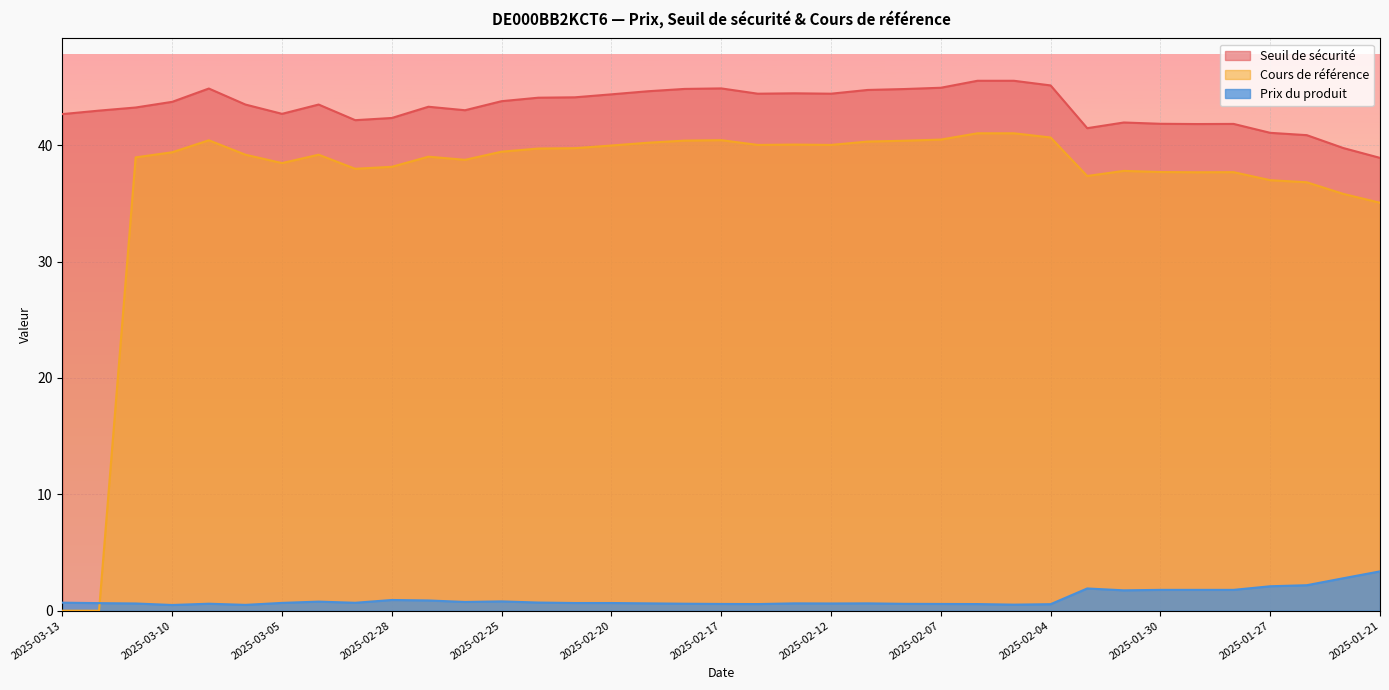

How many interior local peaks does the Cours de référence series have?

7